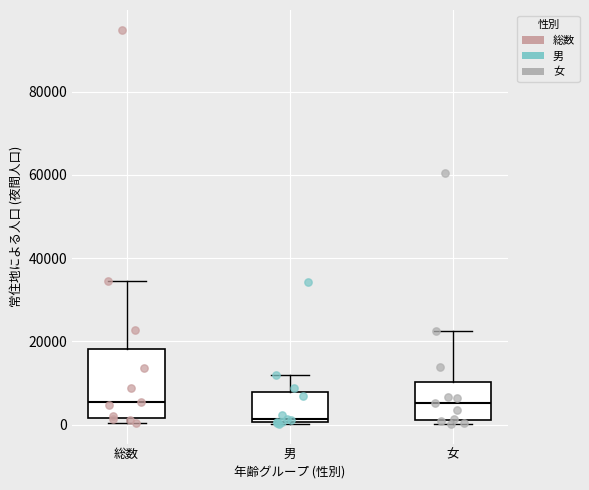

Where is the upper edge of the box for 総数 on the y-axis? The values are not printed on the chart, so give them approximately, as read against the axis.

18000